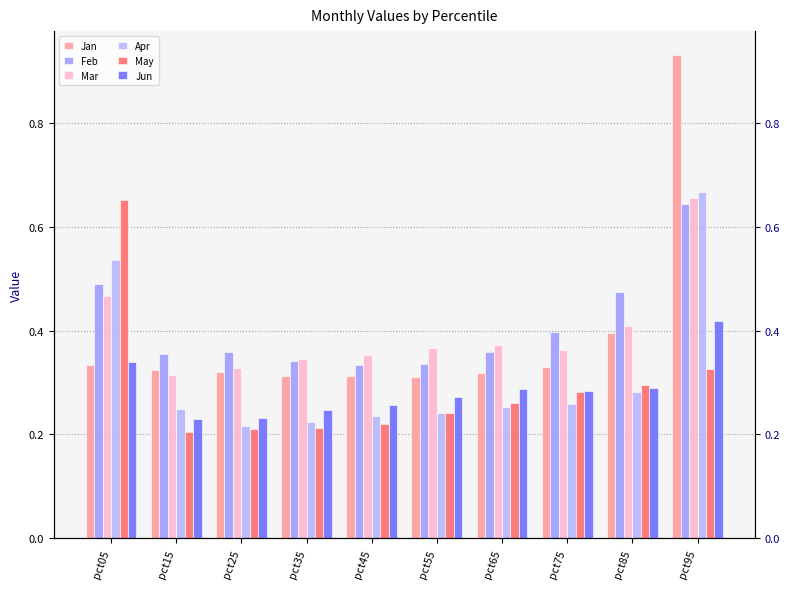

At which label does May reach its minimum?

pct15